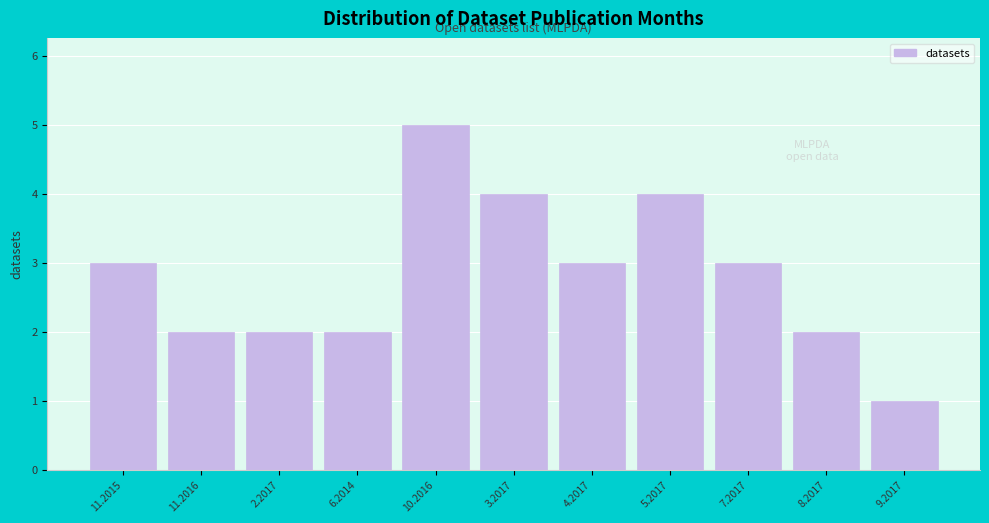

Reading right to left, list all the values displayed in this chart.

9.2017=1	8.2017=2	7.2017=3	5.2017=4	4.2017=3	3.2017=4	10.2016=5	6.2014=2	2.2017=2	11.2016=2	11.2015=3